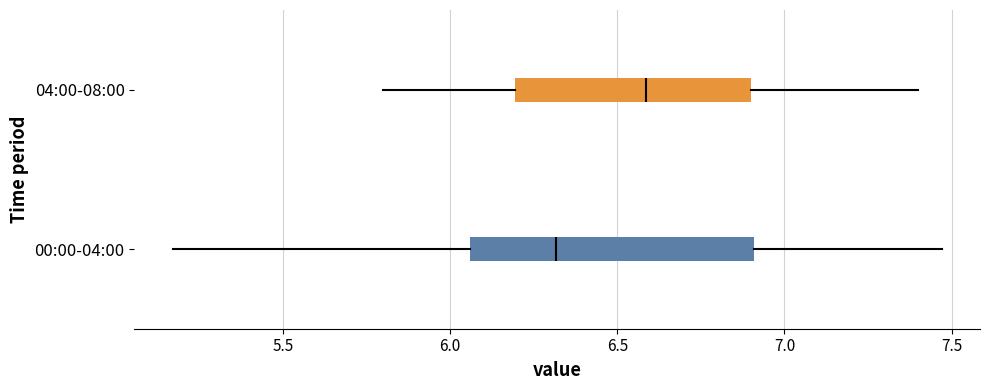

Where does the median line of the box for 00:00-04:00 sit on the x-axis? The values are not printed on the chart, so give them approximately, as read against the axis.

6.30